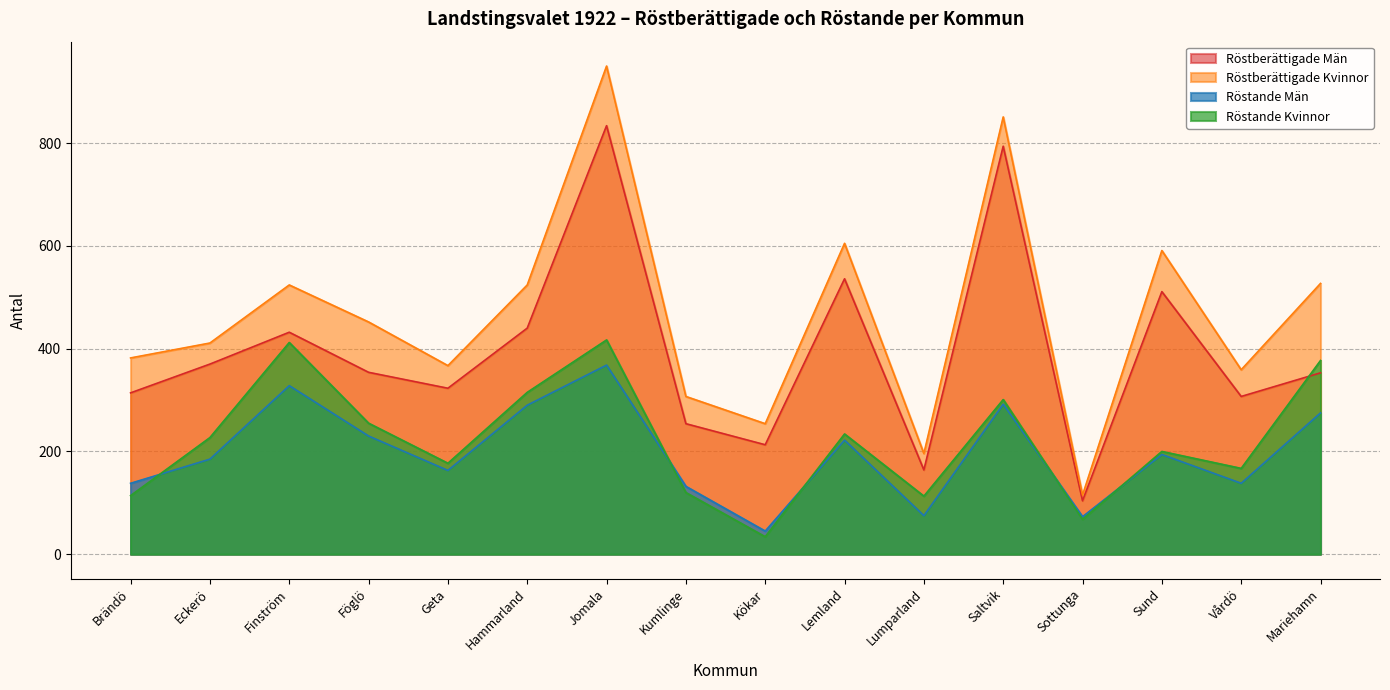

At which category does Röstande Män reach its first local valley?

Geta